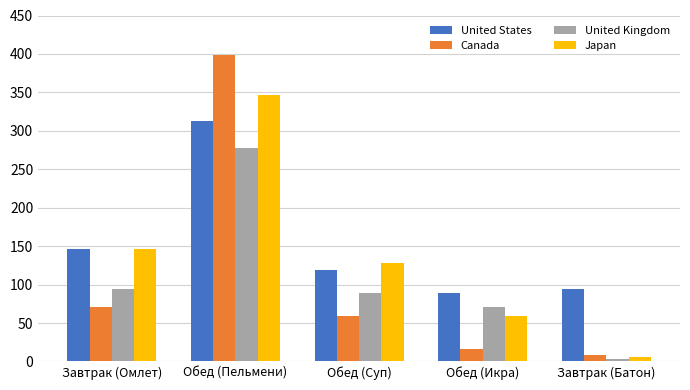

What is the spread (max minus min) of values at Завтрак (Омлет)?

75.8